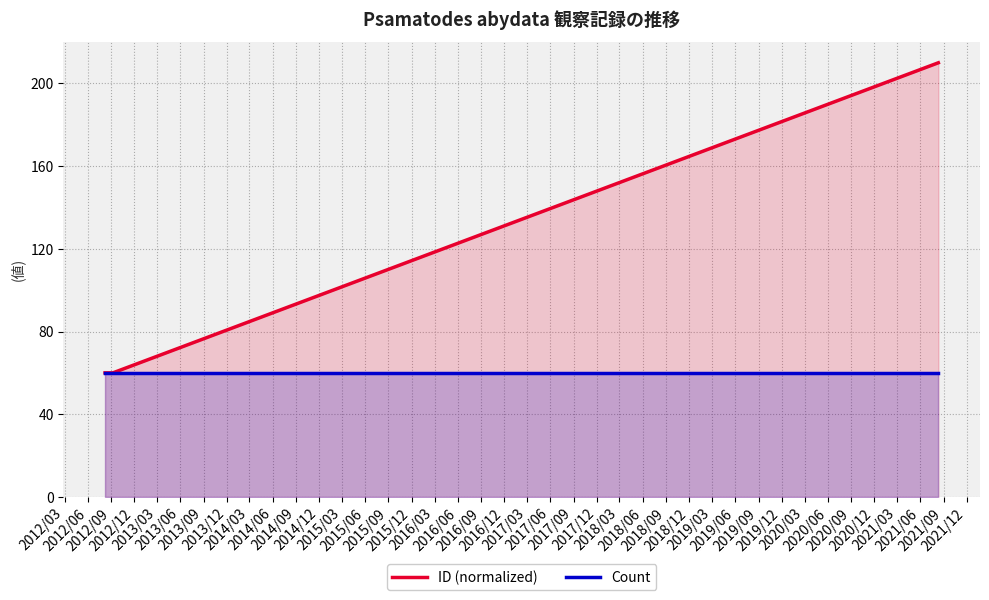

What is the maximum value shown in the chart?

210.0